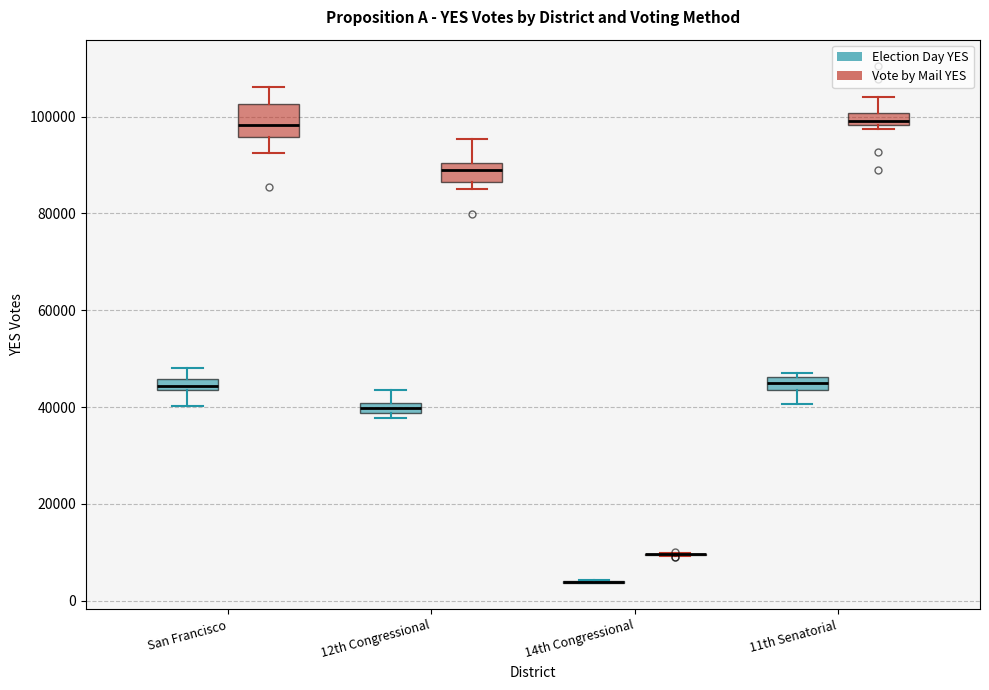

Comparing the boxes themselves (not the whiskers), which one is the tallest?

San Francisco (Vote by Mail YES)